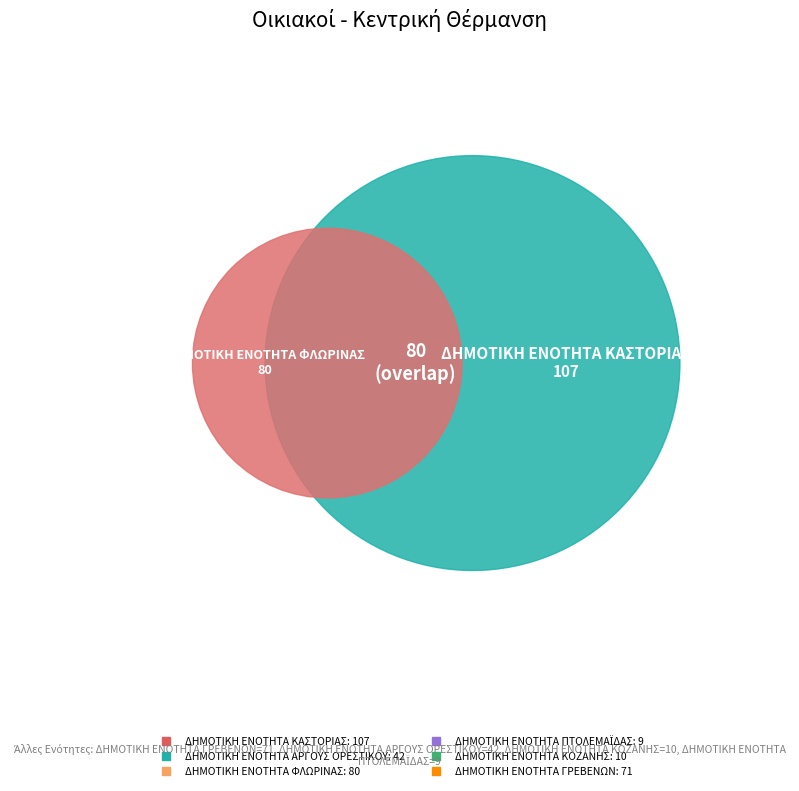

To the nearest percent, what is the combined percentage of ΔΗΜΟΤΙΚΗ ΕΝΟΤΗΤΑ ΓΡΕΒΕΝΩΝ and ΔΗΜΟΤΙΚΗ ΕΝΟΤΗΤΑ ΦΛΩΡΙΝΑΣ?

47%